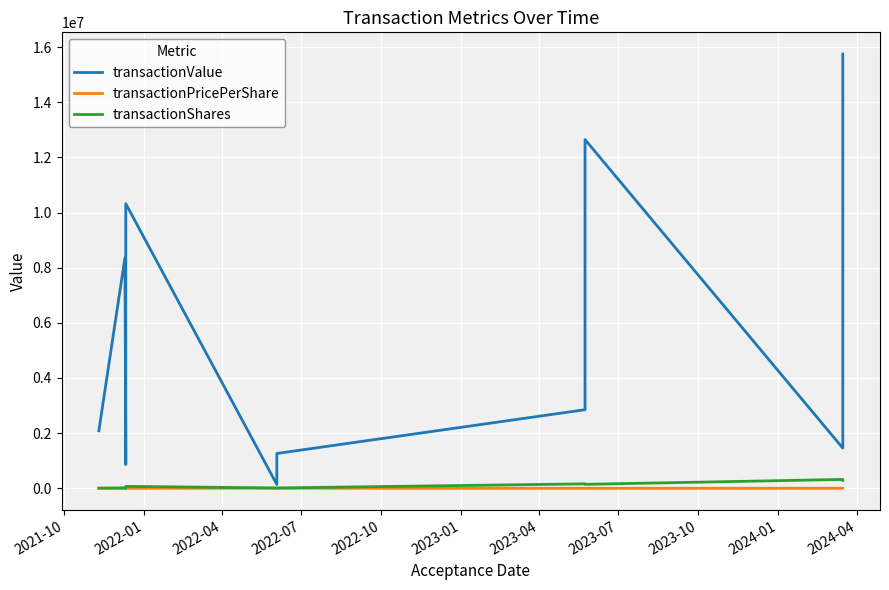

Is the value of transactionShares at 2023-10 greater than the value of transactionPricePerShare at 2024-01?

Yes